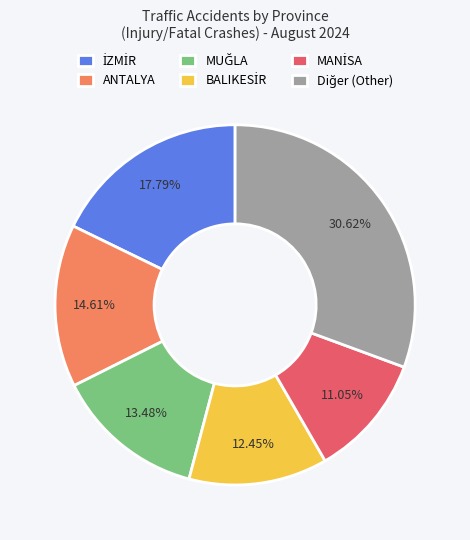

Does any single category account for the majority?

No